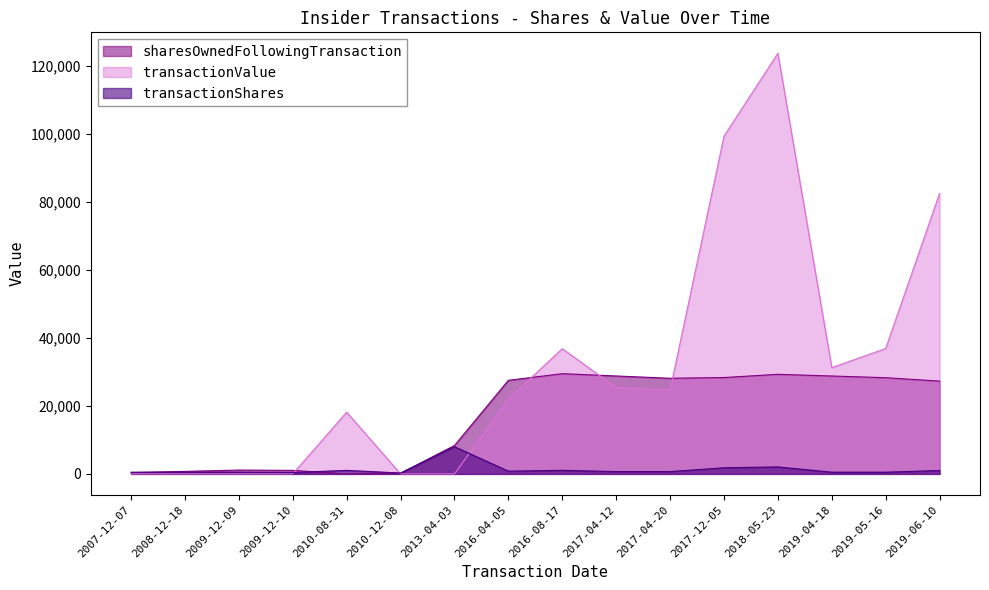

What is the label of the 11th point from the left?

2017-04-20